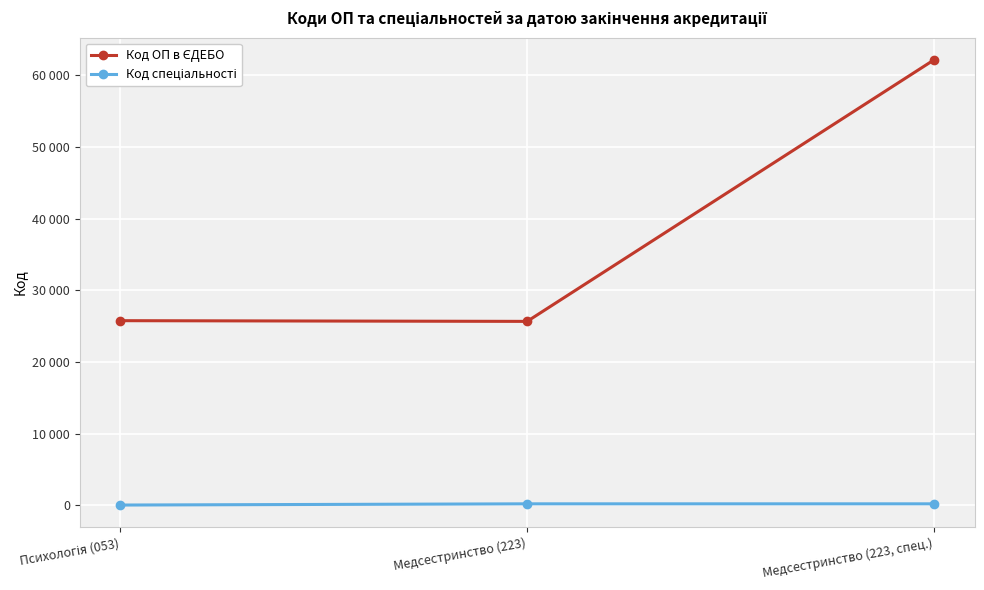

What is the smallest value displayed?

53